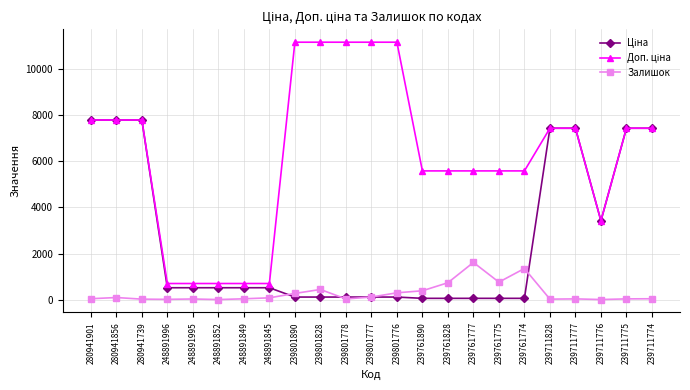

At how many categories does at least one series exceed 9419?

5